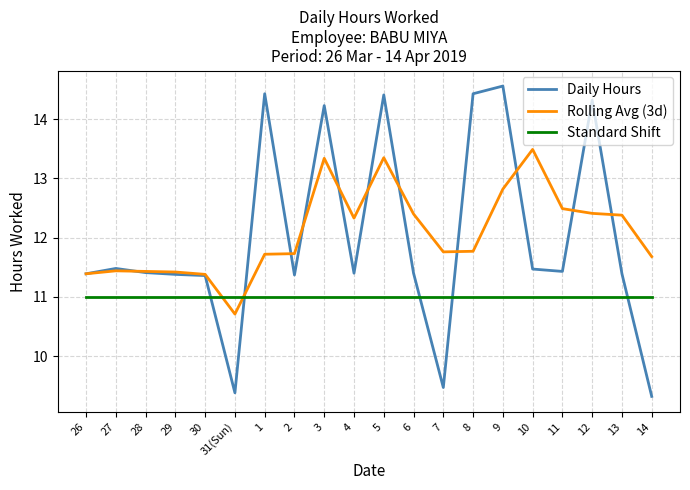

What position from the left is 6?

12